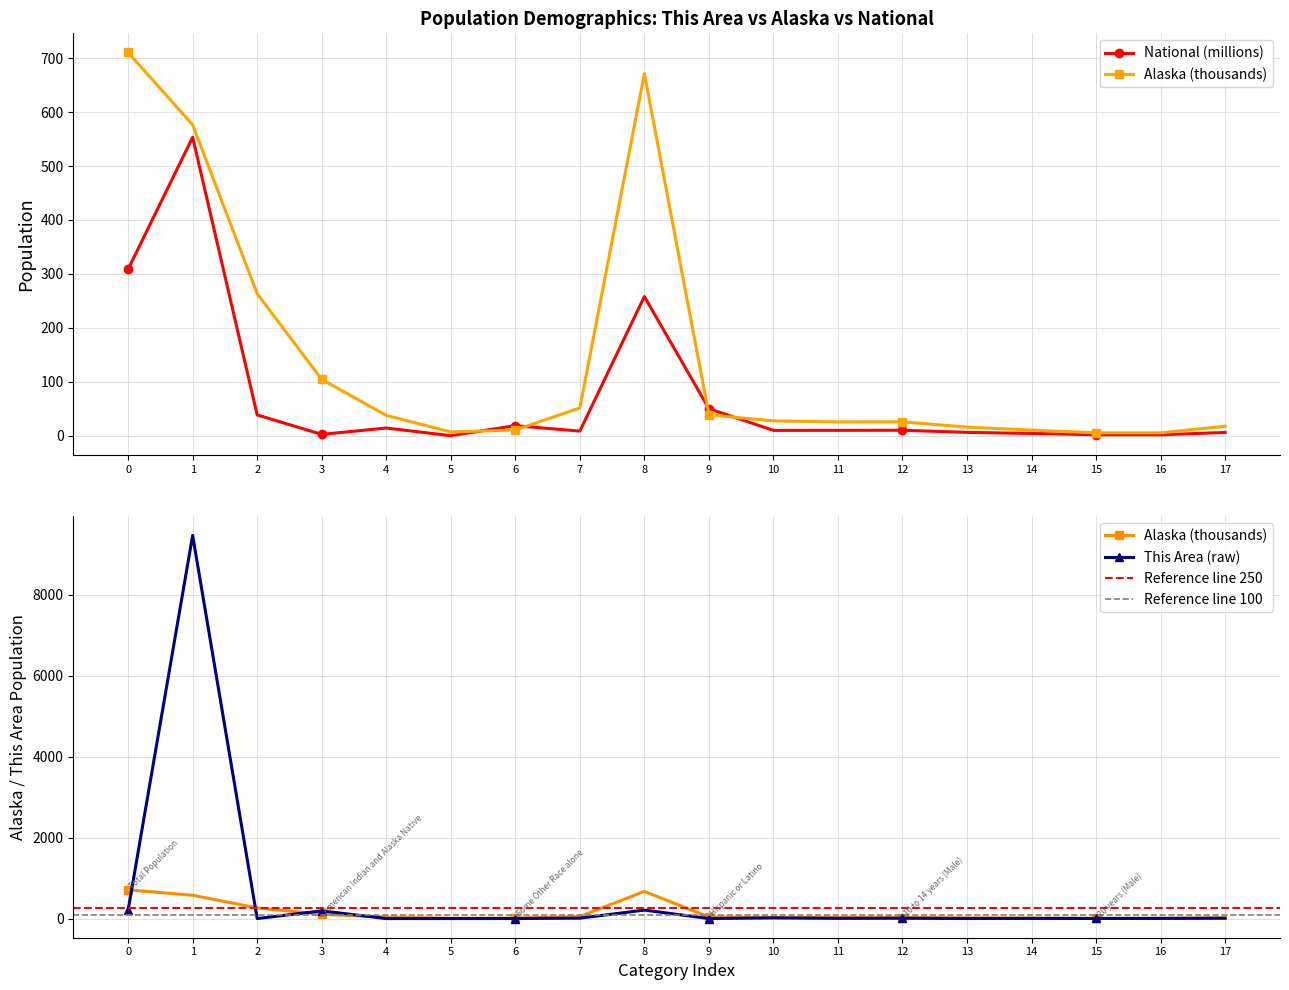

Reading right to left, transcribe all the data shown in this chart.

This Area: 8.0	4.0	2.0	4.0	1.0	8.0	5.0	16.0	1.0	209.0	10.0	1.0	0.0	0.0	190.0	0.0	9473.0	210.0
Alaska: 18.1	5.8	5.8	10.9	16.3	26.1	26.0	27.9	39.2	671.0	51.9	11.1	7.4	38.1	104.9	263.4	576.2	710.2
National: 6.5	2.2	2.3	4.6	6.7	10.6	10.4	10.3	50.5	258.3	9.0	19.1	0.5	14.7	2.9	38.9	553.3	308.7